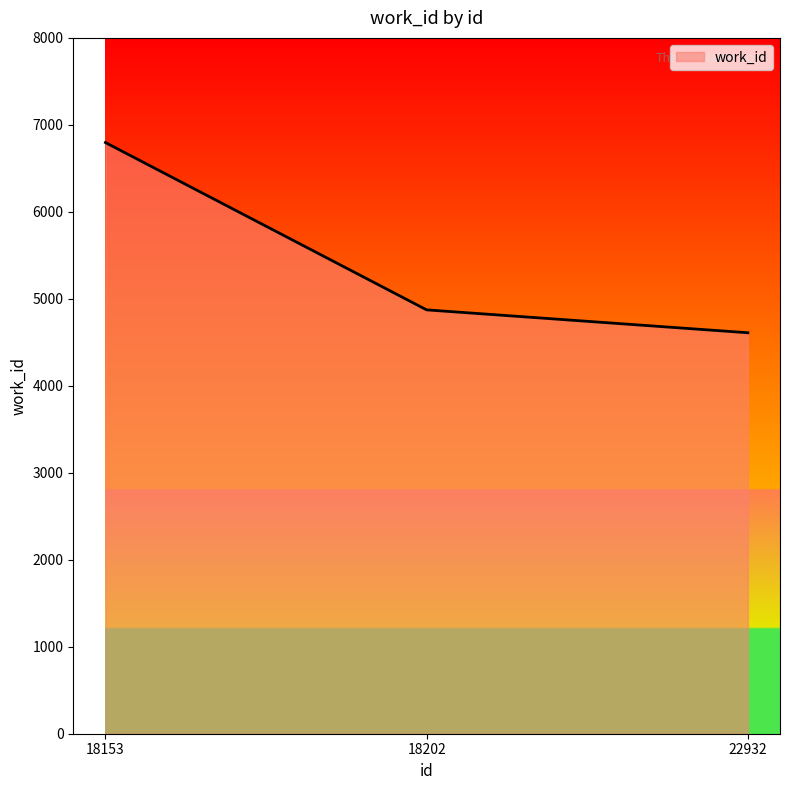

The value at 18153 is 4024. True or false?

False